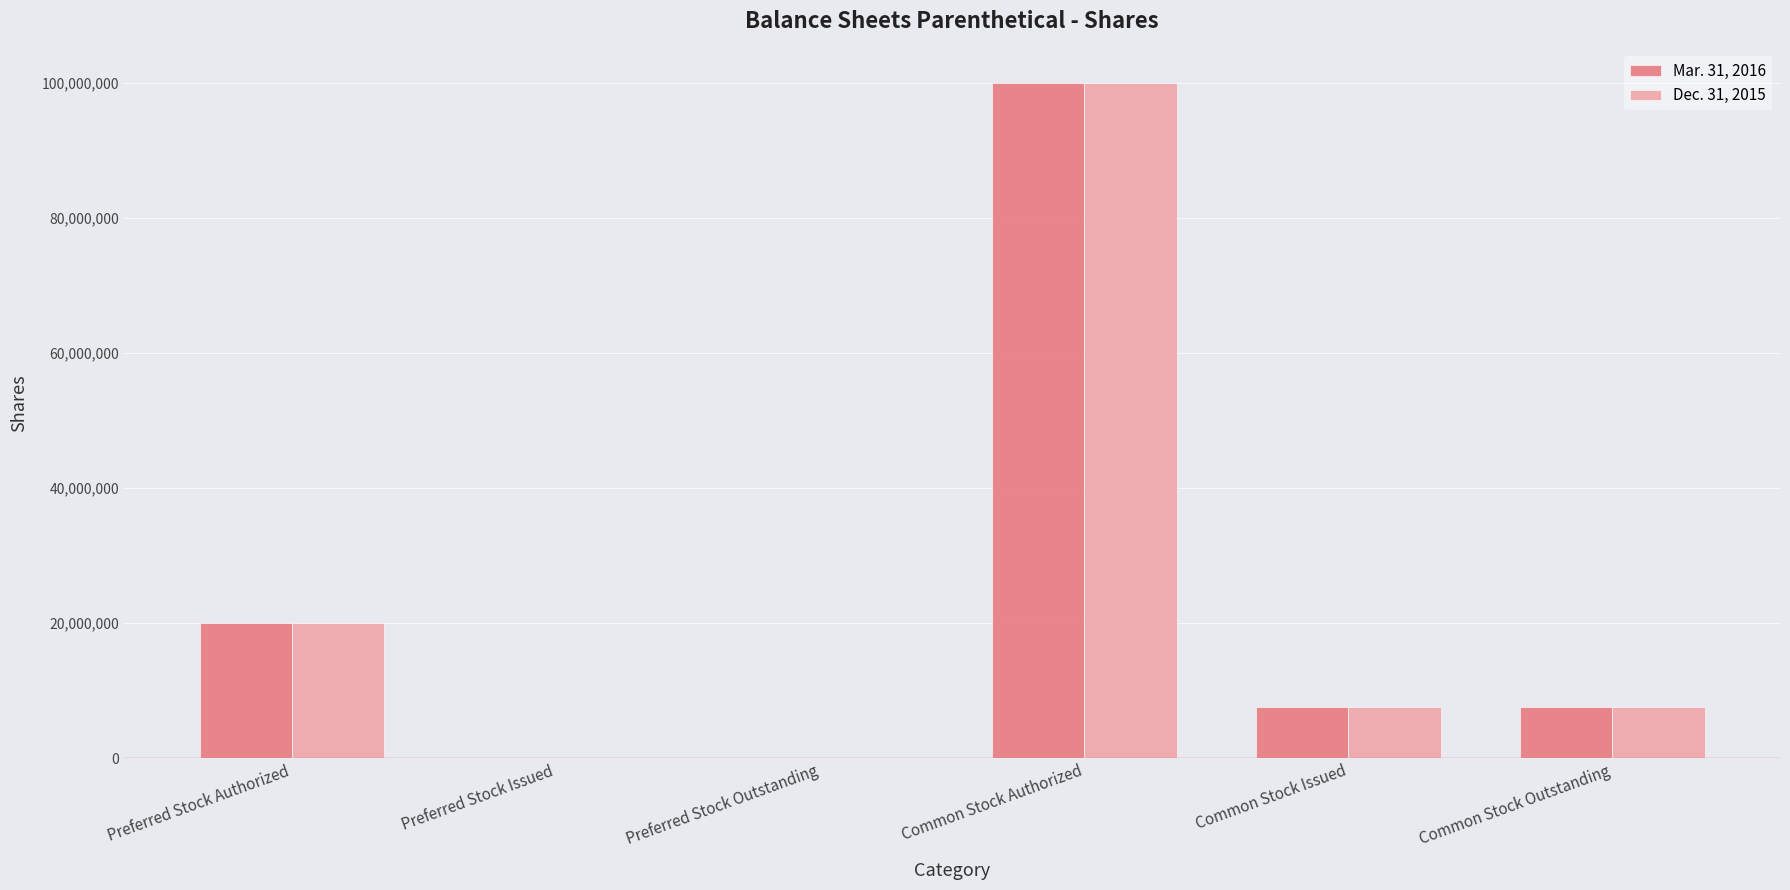

At which category is the sum across all series the highest?

Common Stock Authorized